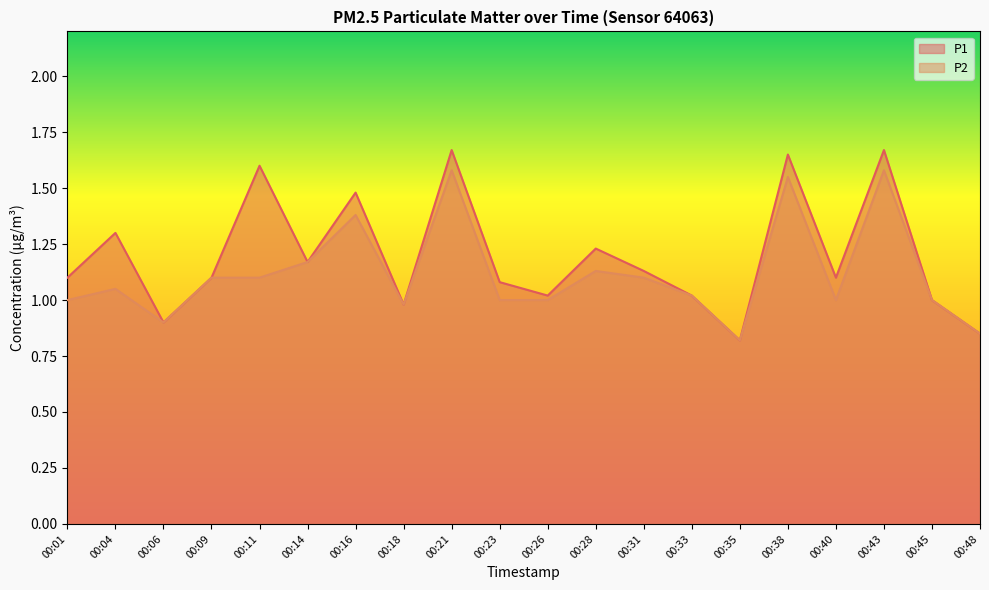

At how many categories does at least one series exceed 1?

15